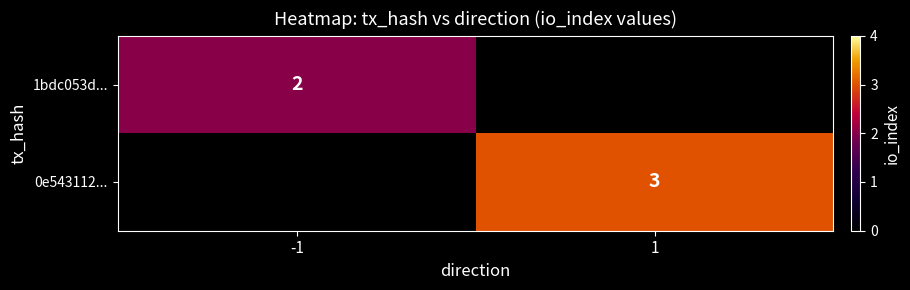

The value of 0e543112... at 1 is 3. True or false?

True